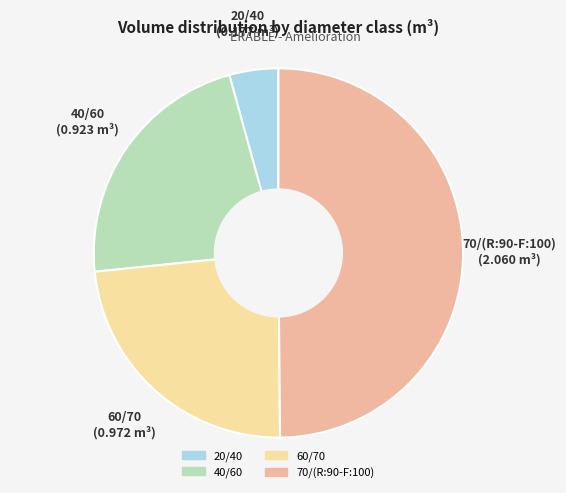

True or false: 70/(R:90-F:100) accounts for 50% of the total.

True